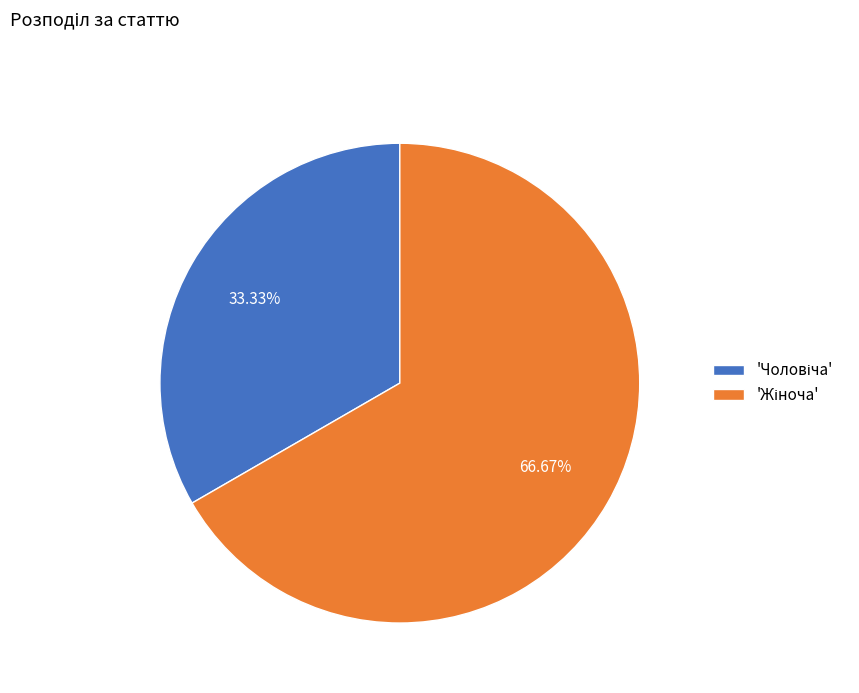

Does any single category account for the majority?

Yes